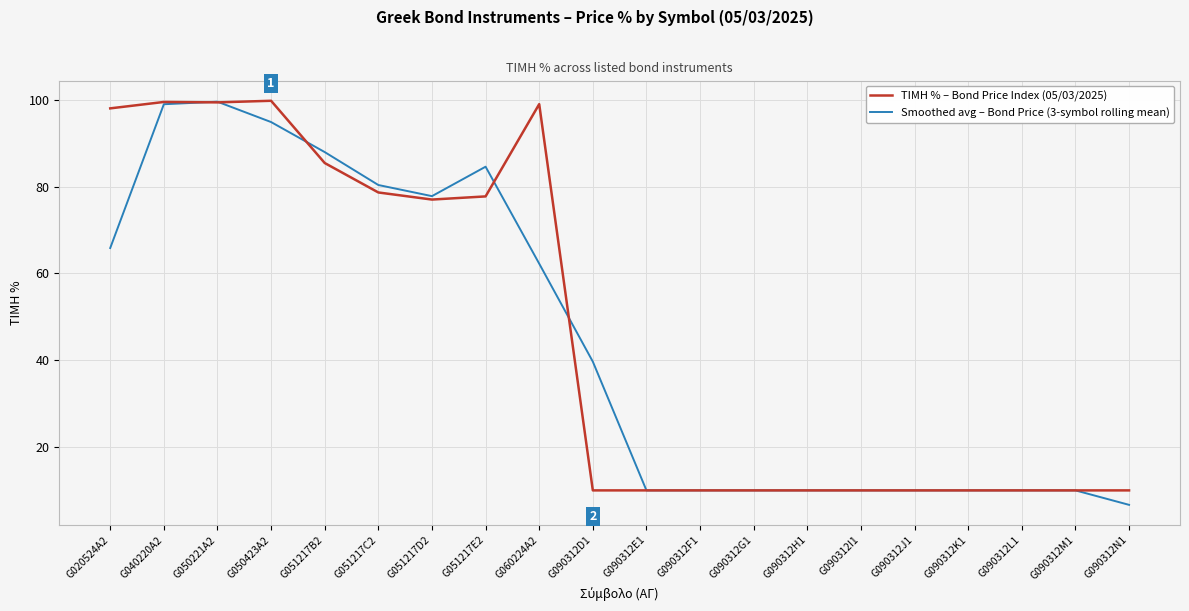

Which series changed the most between G050423A2 and G090312N1?

ΤΙΜΗ % – Bond Price Index (05/03/2025)